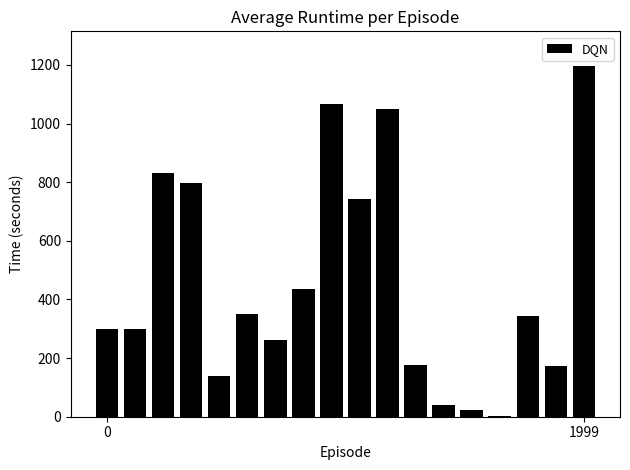

What is the sum of all values?

8225